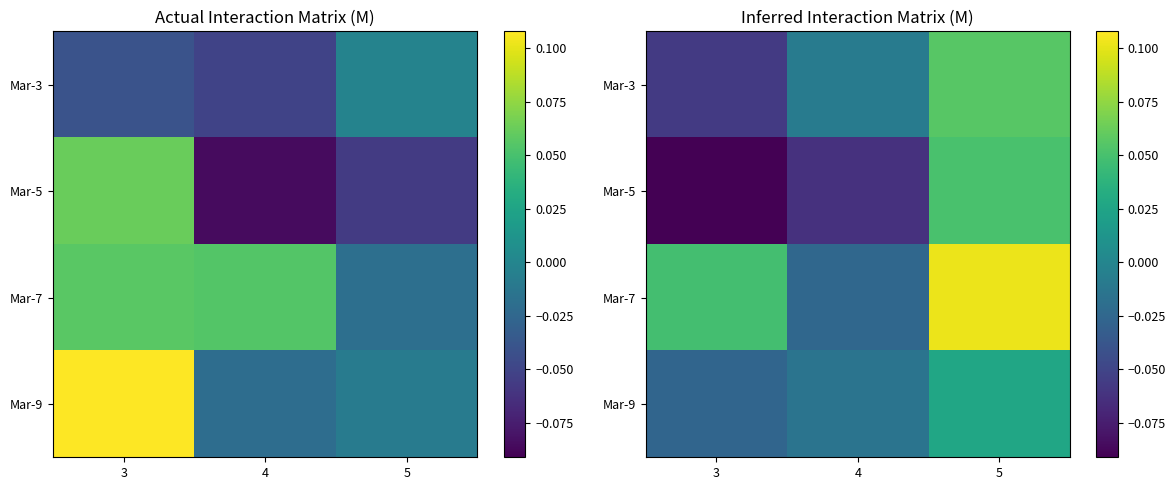

How many values in Mar-9 are below zero?

2